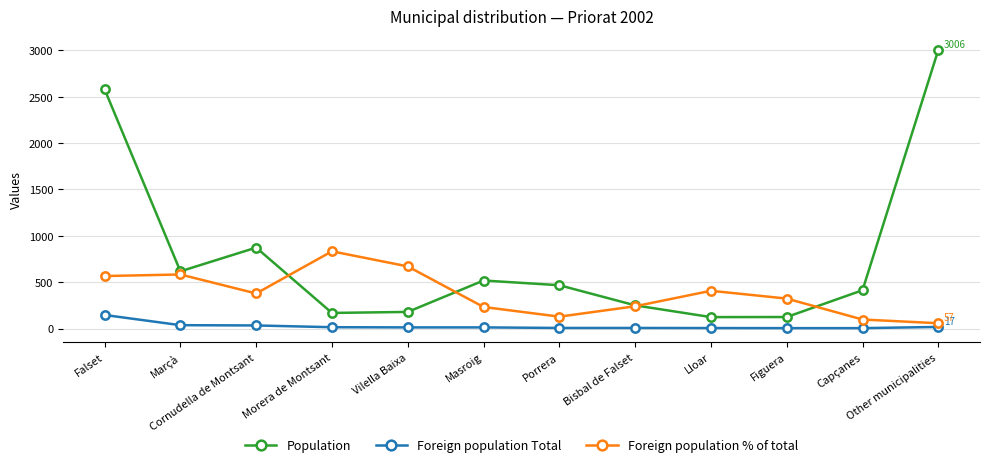

Which series changed the most between Cornudella de Montsant and Vilella Baixa?

Population